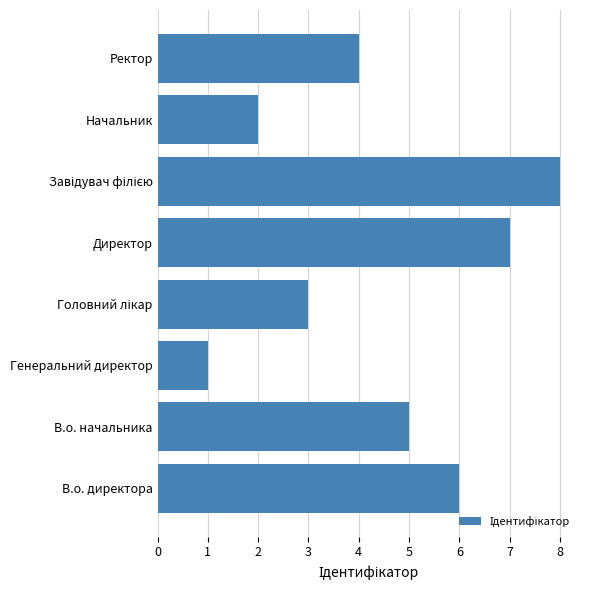

Reading bottom to top, what are all the values shown in this chart?

6	5	1	3	7	8	2	4